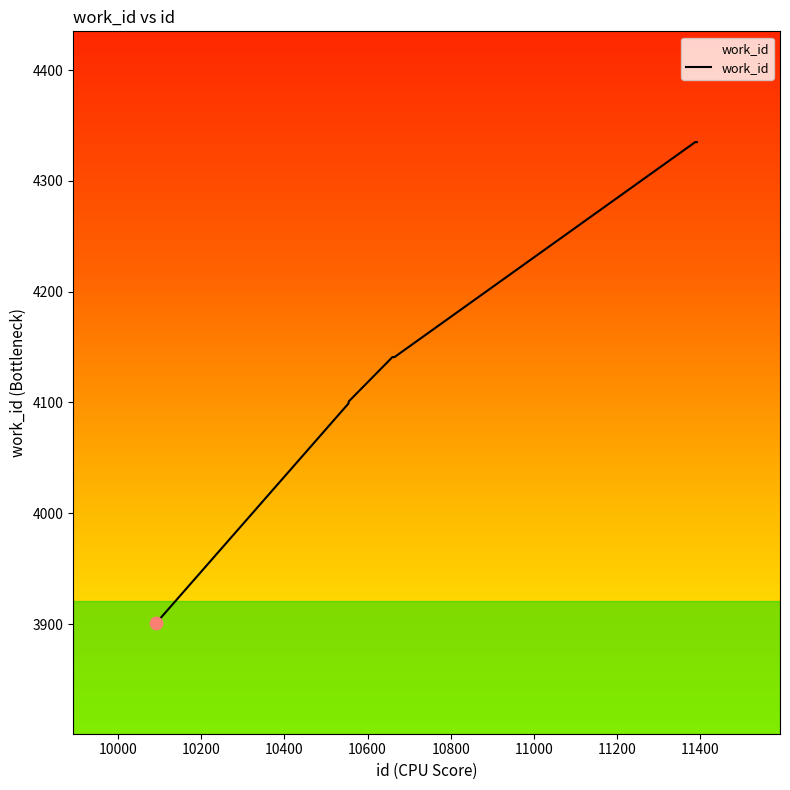

What is the difference between the maximum and minimum values?

434